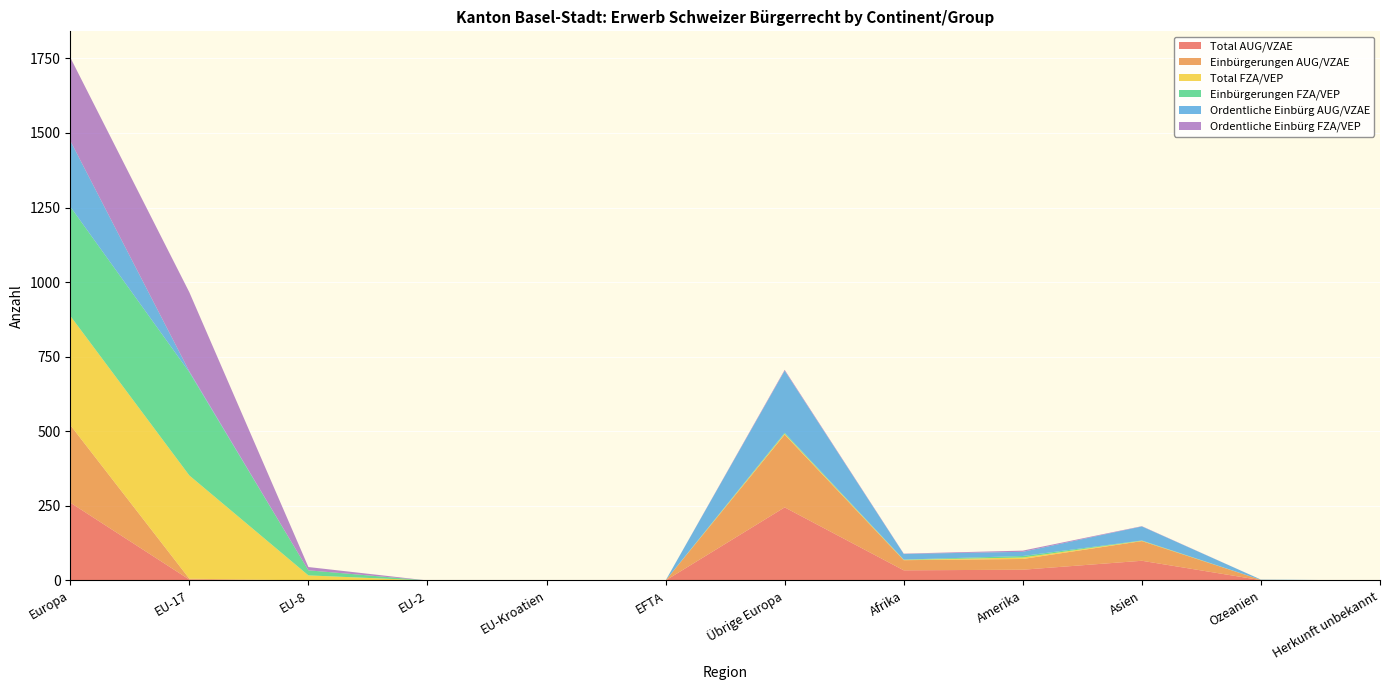

Reading left to right, list all the values displayed in this chart.

Total AUG/VZAE: 261	3	0	0	0	0	245	34	36	66	1	0
Einbürgerungen AUG/VZAE: 260	3	0	0	0	0	244	34	36	66	1	0
Total FZA/VEP: 366	346	17	0	0	0	3	1	5	1	0	0
Einbürgerungen FZA/VEP: 366	346	17	0	0	0	3	1	5	1	0	0
Ordentliche Einbürg AUG/VZAE: 221	3	0	0	0	0	208	19	14	47	1	0
Ordentliche Einbürg FZA/VEP: 279	265	11	0	0	0	3	1	4	1	0	0